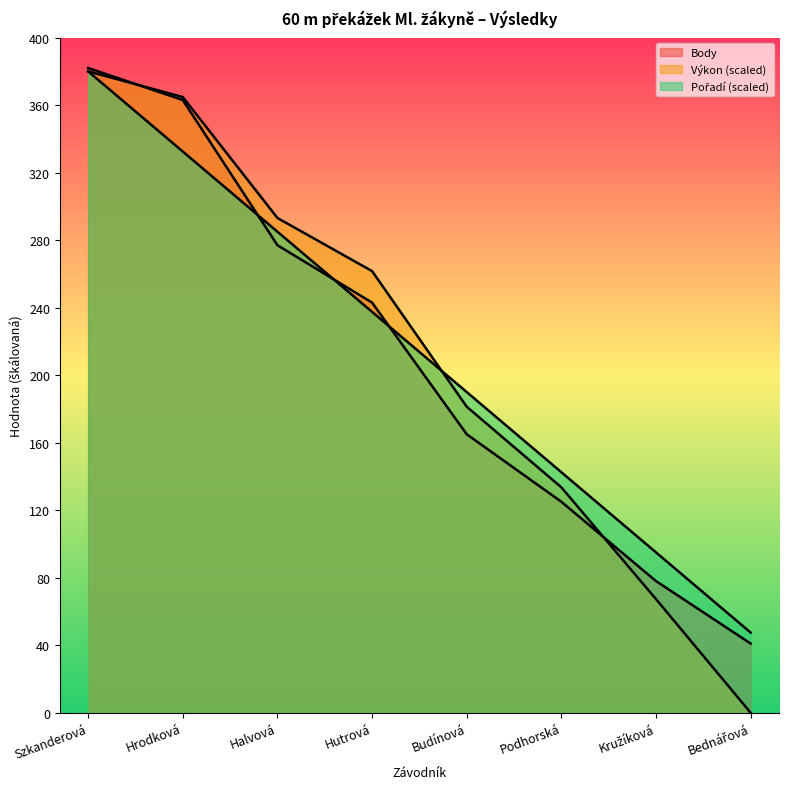

Reading left to right, extract all data points from this chart.

Pořadí: 380.0	332.5	285.0	237.5	190.0	142.5	95.0	47.5
Výkon: 380.0	364.8	293.1	261.7	181.3	133.5	67.3	0.0
Body: 382.0	363.0	277.0	243.0	165.0	125.0	78.0	41.0